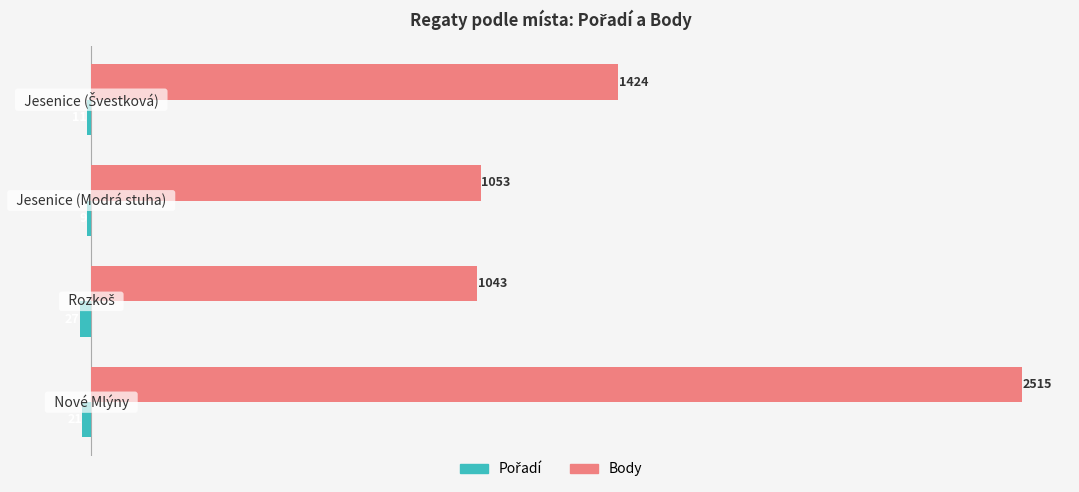

Rank the series by their maximum value, from highest to lowest.

Body, Pořadí